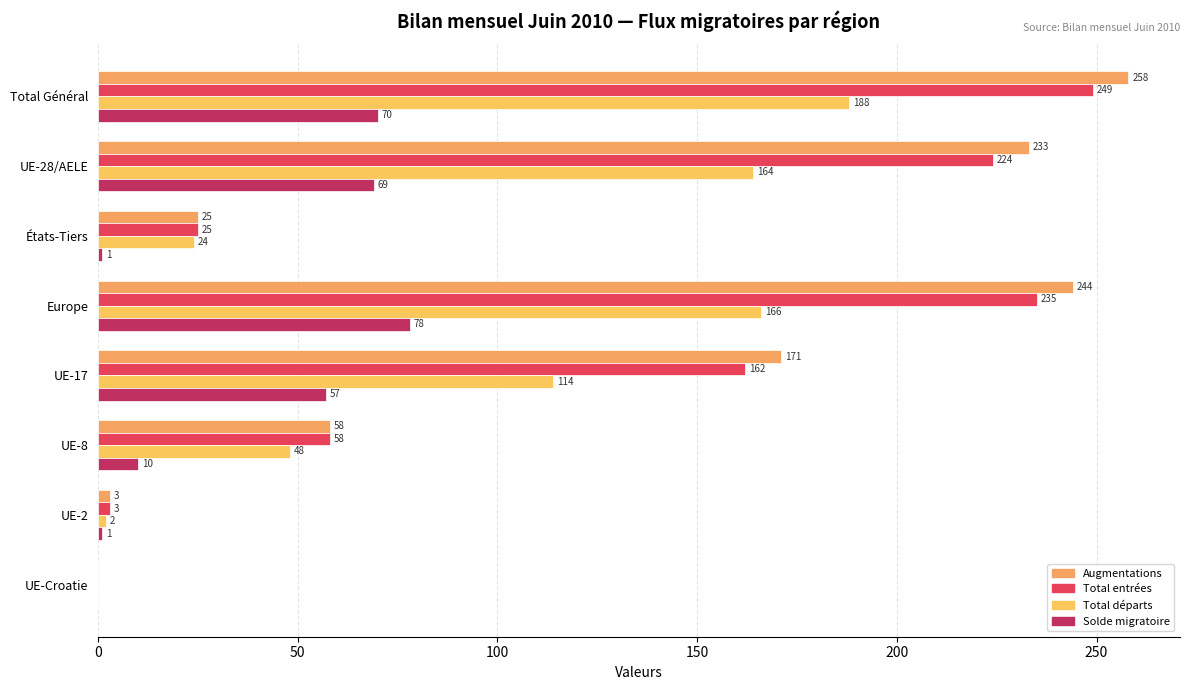

What is the average value of the Total départs series?

88